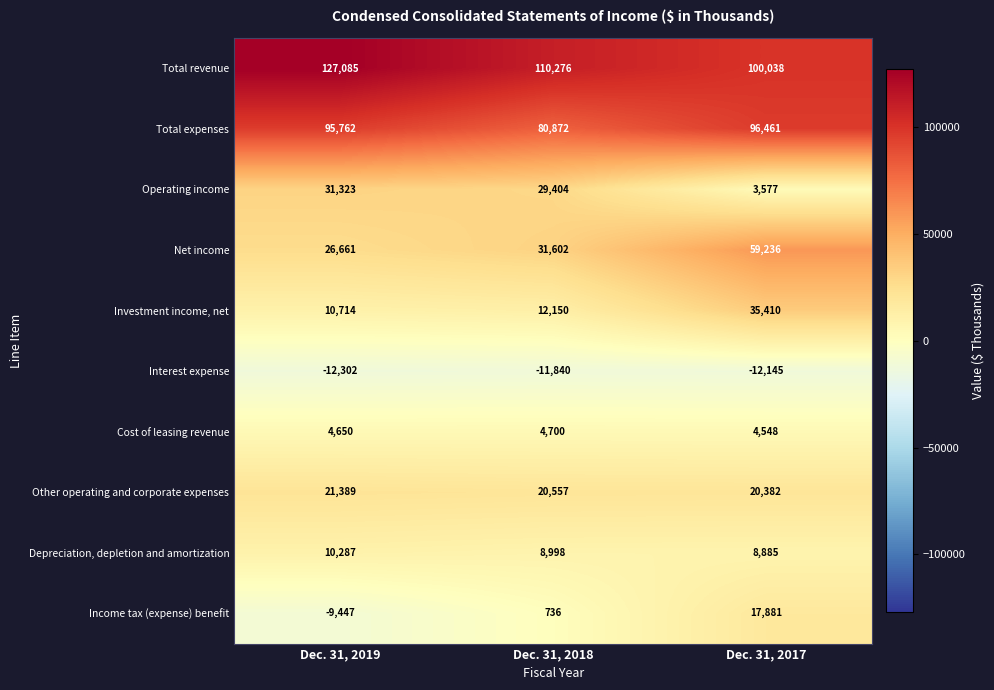

At Dec. 31, 2019, list the series in order from largest to smallest.

Total revenue, Total expenses, Operating income, Net income, Other operating and corporate expenses, Investment income, net, Depreciation, depletion and amortization, Cost of leasing revenue, Income tax (expense) benefit, Interest expense